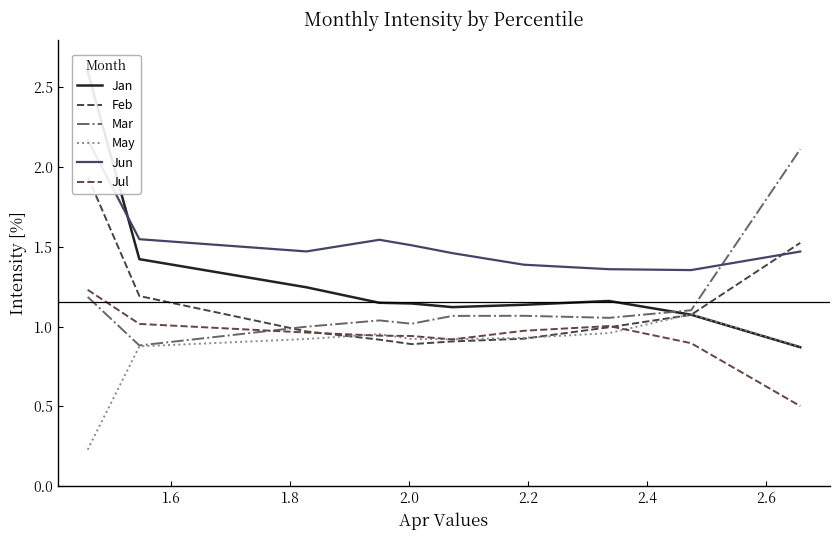

What are all the series names shown in the legend?

Jan, Feb, Mar, May, Jun, Jul